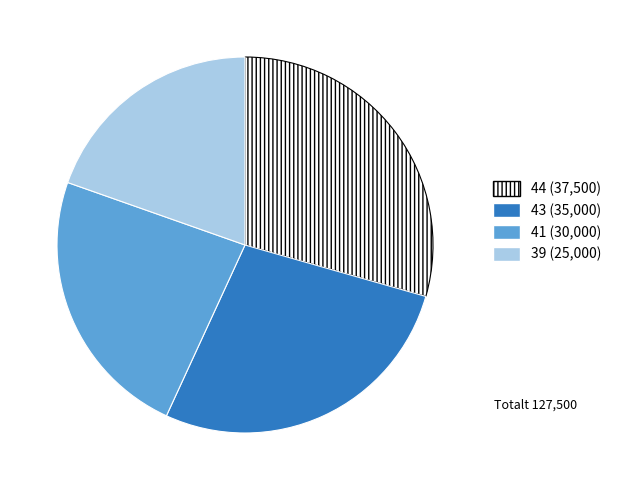

Which category has the smallest portion of the pie?

39